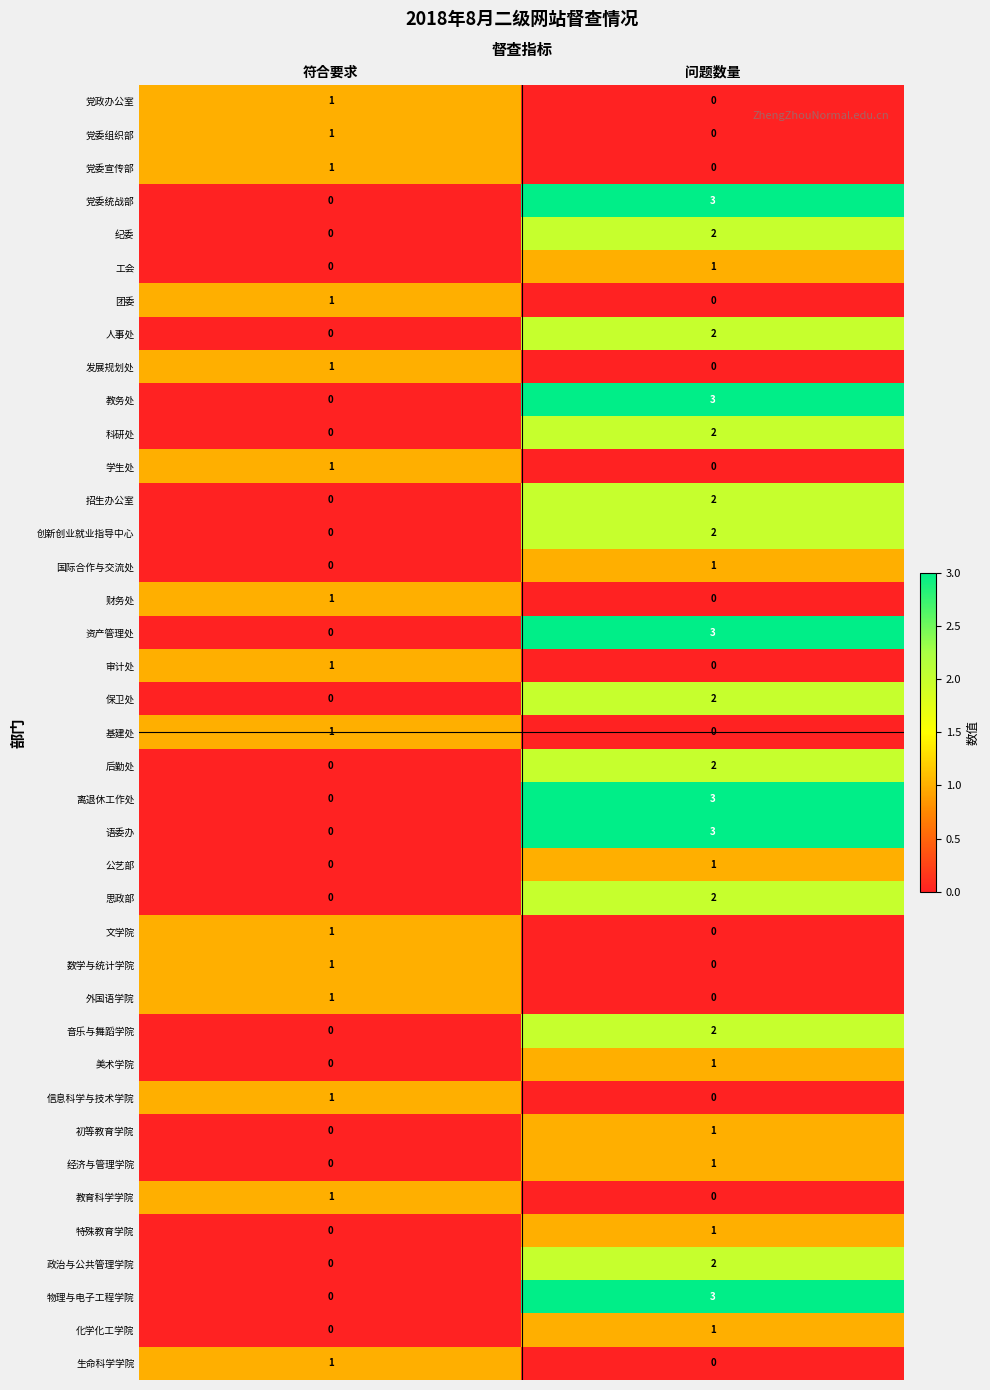

How many categories are shown in the chart?

2